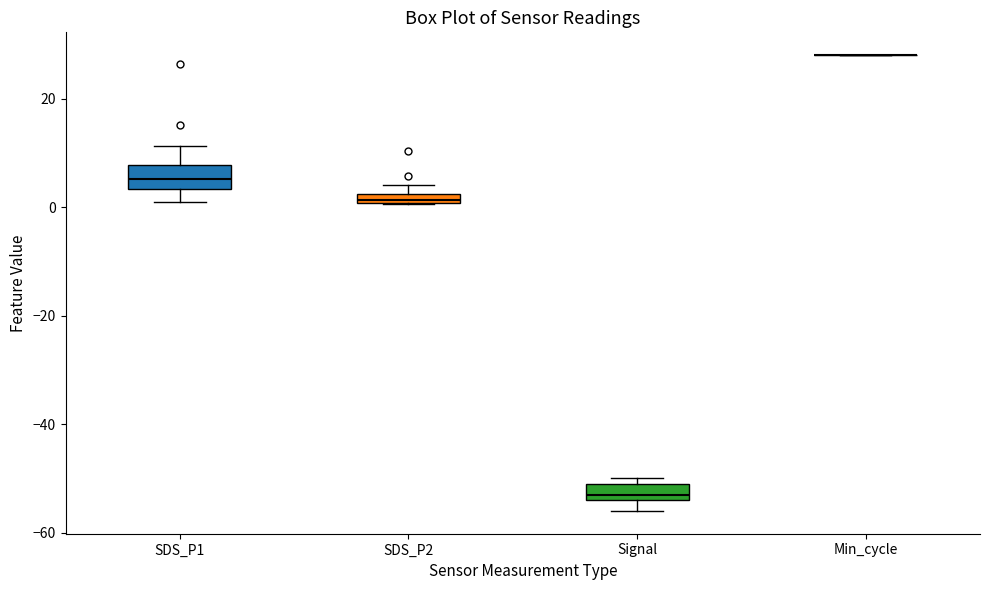

Where is the lower edge of the box for SDS_P1 on the y-axis? The values are not printed on the chart, so give them approximately, as read against the axis.

4